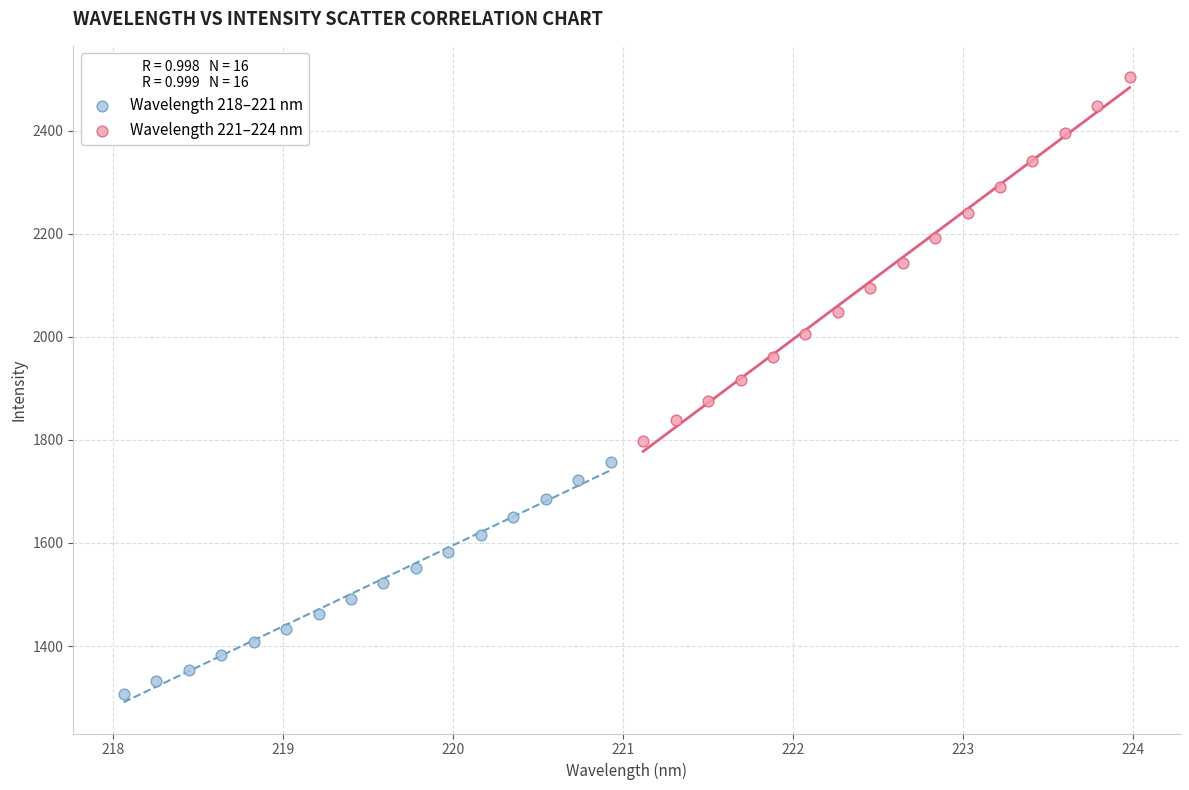

What are all the series names shown in the legend?

Wavelength 218–221 nm, Wavelength 221–224 nm